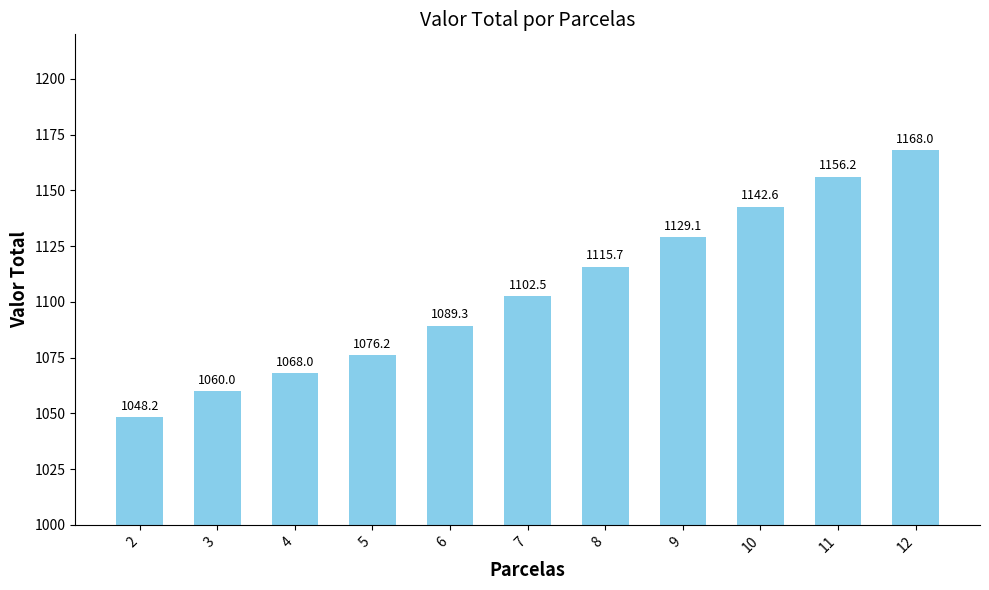

How many categories are shown in the chart?

11